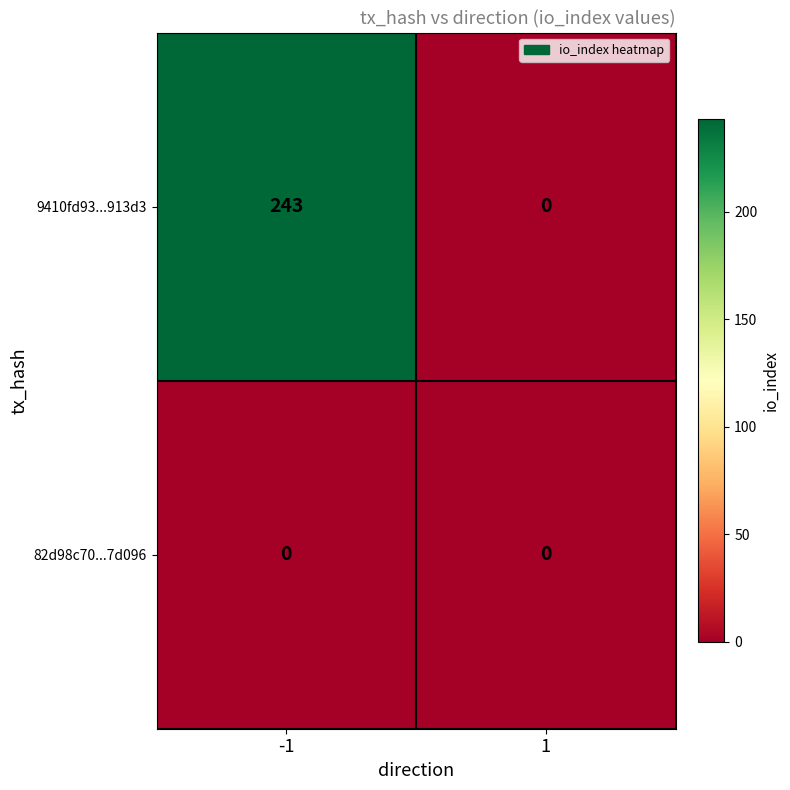

Which series has the largest total across all categories?

9410fd93...913d3